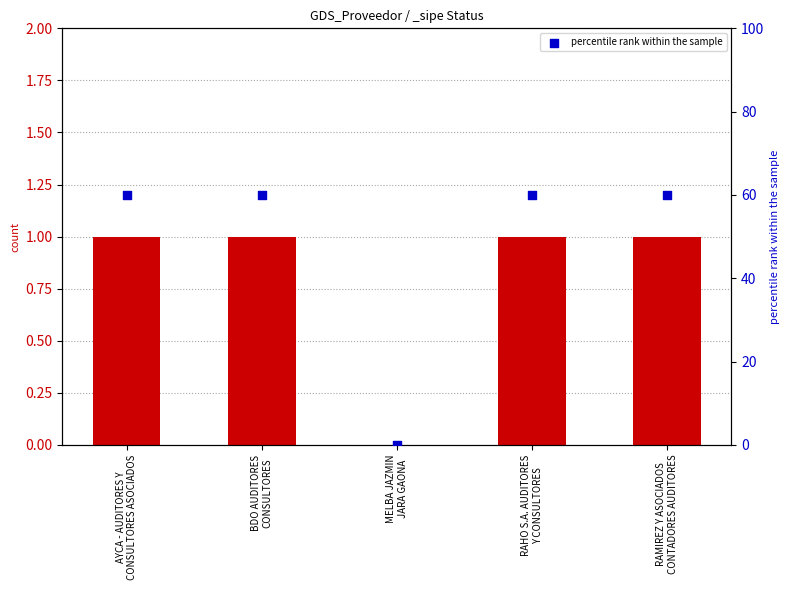

Which has a higher value, RAMIREZ Y ASOCIADOS
CONTADORES AUDITORES or BDO AUDITORES
CONSULTORES?

RAMIREZ Y ASOCIADOS
CONTADORES AUDITORES